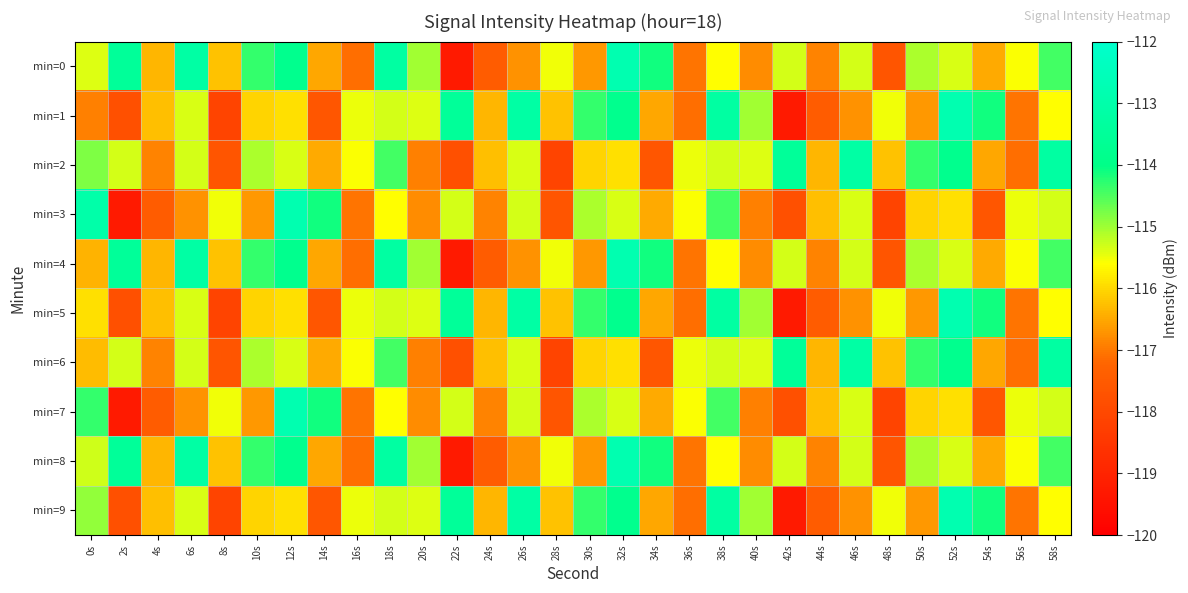

Reading right to left, transcribe all the data shown in this chart.

min=0: 58s=-114.4	56s=-115.6	54s=-116.5	52s=-115.4	50s=-115.1	48s=-117.6	46s=-115.3	44s=-116.9	42s=-115.3	40s=-116.8	38s=-115.6	36s=-117.1	34s=-114.1	32s=-112.8	30s=-116.7	28s=-115.5	26s=-116.7	24s=-117.4	22s=-119.3	20s=-115.0	18s=-113.2	16s=-117.1	14s=-116.5	12s=-113.8	10s=-114.3	8s=-116.2	6s=-113.2	4s=-116.3	2s=-113.5	0s=-115.4
min=1: 58s=-115.6	56s=-117.1	54s=-114.1	52s=-112.8	50s=-116.7	48s=-115.5	46s=-116.7	44s=-117.4	42s=-119.3	40s=-115.0	38s=-113.2	36s=-117.1	34s=-116.5	32s=-113.8	30s=-114.3	28s=-116.2	26s=-113.2	24s=-116.3	22s=-113.5	20s=-115.4	18s=-115.3	16s=-115.5	14s=-117.6	12s=-115.9	10s=-116.1	8s=-118.1	6s=-115.4	4s=-116.3	2s=-117.8	0s=-116.9
min=2: 58s=-113.2	56s=-117.1	54s=-116.5	52s=-113.8	50s=-114.3	48s=-116.2	46s=-113.2	44s=-116.3	42s=-113.5	40s=-115.4	38s=-115.3	36s=-115.5	34s=-117.6	32s=-115.9	30s=-116.1	28s=-118.1	26s=-115.4	24s=-116.3	22s=-117.8	20s=-116.9	18s=-114.4	16s=-115.6	14s=-116.5	12s=-115.4	10s=-115.1	8s=-117.6	6s=-115.3	4s=-116.9	2s=-115.3	0s=-114.8
min=3: 58s=-115.3	56s=-115.5	54s=-117.6	52s=-115.9	50s=-116.1	48s=-118.1	46s=-115.4	44s=-116.3	42s=-117.8	40s=-116.9	38s=-114.4	36s=-115.6	34s=-116.5	32s=-115.4	30s=-115.1	28s=-117.6	26s=-115.3	24s=-116.9	22s=-115.3	20s=-116.8	18s=-115.6	16s=-117.1	14s=-114.1	12s=-112.8	10s=-116.7	8s=-115.5	6s=-116.7	4s=-117.4	2s=-119.3	0s=-113.0
min=4: 58s=-114.4	56s=-115.6	54s=-116.5	52s=-115.4	50s=-115.1	48s=-117.6	46s=-115.3	44s=-116.9	42s=-115.3	40s=-116.8	38s=-115.6	36s=-117.1	34s=-114.1	32s=-112.8	30s=-116.7	28s=-115.5	26s=-116.7	24s=-117.4	22s=-119.3	20s=-115.0	18s=-113.2	16s=-117.1	14s=-116.5	12s=-113.8	10s=-114.3	8s=-116.2	6s=-113.2	4s=-116.3	2s=-113.5	0s=-116.4
min=5: 58s=-115.6	56s=-117.1	54s=-114.1	52s=-112.8	50s=-116.7	48s=-115.5	46s=-116.7	44s=-117.4	42s=-119.3	40s=-115.0	38s=-113.2	36s=-117.1	34s=-116.5	32s=-113.8	30s=-114.3	28s=-116.2	26s=-113.2	24s=-116.3	22s=-113.5	20s=-115.4	18s=-115.3	16s=-115.5	14s=-117.6	12s=-115.9	10s=-116.1	8s=-118.1	6s=-115.4	4s=-116.3	2s=-117.8	0s=-115.9
min=6: 58s=-113.2	56s=-117.1	54s=-116.5	52s=-113.8	50s=-114.3	48s=-116.2	46s=-113.2	44s=-116.3	42s=-113.5	40s=-115.4	38s=-115.3	36s=-115.5	34s=-117.6	32s=-115.9	30s=-116.1	28s=-118.1	26s=-115.4	24s=-116.3	22s=-117.8	20s=-116.9	18s=-114.4	16s=-115.6	14s=-116.5	12s=-115.4	10s=-115.1	8s=-117.6	6s=-115.3	4s=-116.9	2s=-115.3	0s=-116.3
min=7: 58s=-115.3	56s=-115.5	54s=-117.6	52s=-115.9	50s=-116.1	48s=-118.1	46s=-115.4	44s=-116.3	42s=-117.8	40s=-116.9	38s=-114.4	36s=-115.6	34s=-116.5	32s=-115.4	30s=-115.1	28s=-117.6	26s=-115.3	24s=-116.9	22s=-115.3	20s=-116.8	18s=-115.6	16s=-117.1	14s=-114.1	12s=-112.8	10s=-116.7	8s=-115.5	6s=-116.7	4s=-117.4	2s=-119.3	0s=-114.3
min=8: 58s=-114.4	56s=-115.6	54s=-116.5	52s=-115.4	50s=-115.1	48s=-117.6	46s=-115.3	44s=-116.9	42s=-115.3	40s=-116.8	38s=-115.6	36s=-117.1	34s=-114.1	32s=-112.8	30s=-116.7	28s=-115.5	26s=-116.7	24s=-117.4	22s=-119.3	20s=-115.0	18s=-113.2	16s=-117.1	14s=-116.5	12s=-113.8	10s=-114.3	8s=-116.2	6s=-113.2	4s=-116.3	2s=-113.5	0s=-115.3
min=9: 58s=-115.6	56s=-117.1	54s=-114.1	52s=-112.8	50s=-116.7	48s=-115.5	46s=-116.7	44s=-117.4	42s=-119.3	40s=-115.0	38s=-113.2	36s=-117.1	34s=-116.5	32s=-113.8	30s=-114.3	28s=-116.2	26s=-113.2	24s=-116.3	22s=-113.5	20s=-115.4	18s=-115.3	16s=-115.5	14s=-117.6	12s=-115.9	10s=-116.1	8s=-118.1	6s=-115.4	4s=-116.3	2s=-117.8	0s=-114.9